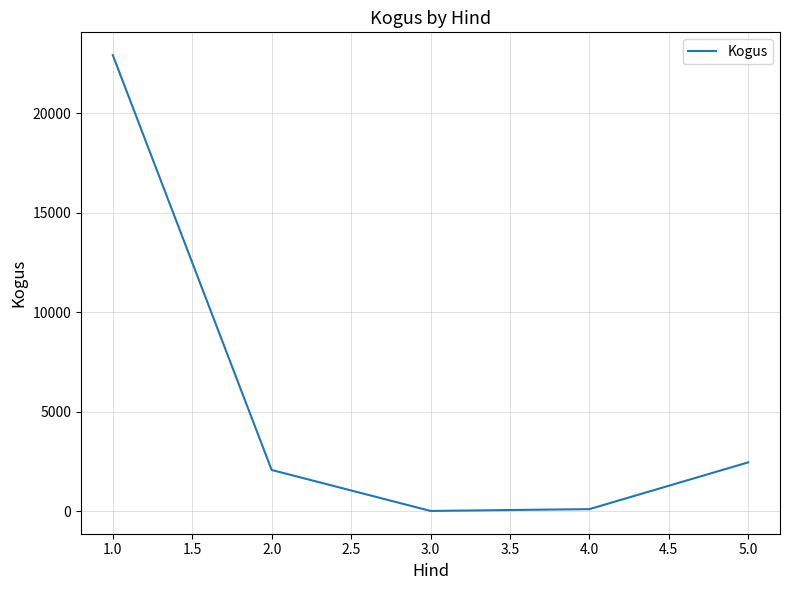

Is it true that the value at 5.0 is 2453?

True